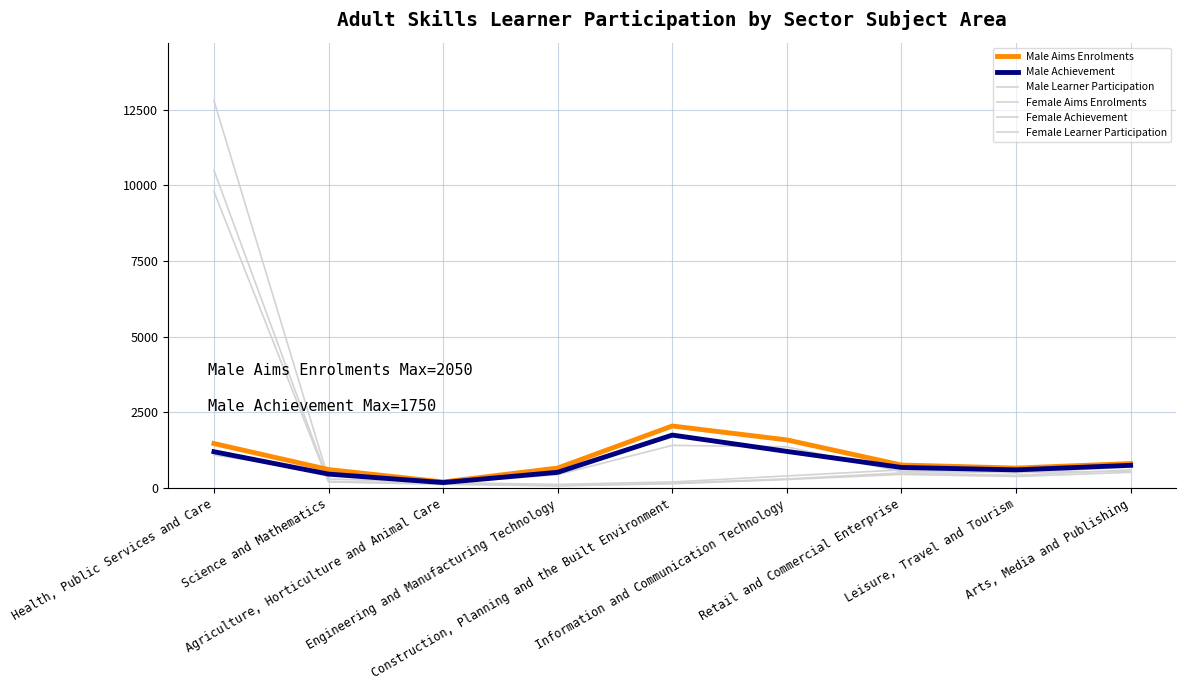

What is the total value across all series at Agriculture, Horticulture and Animal Care?

990